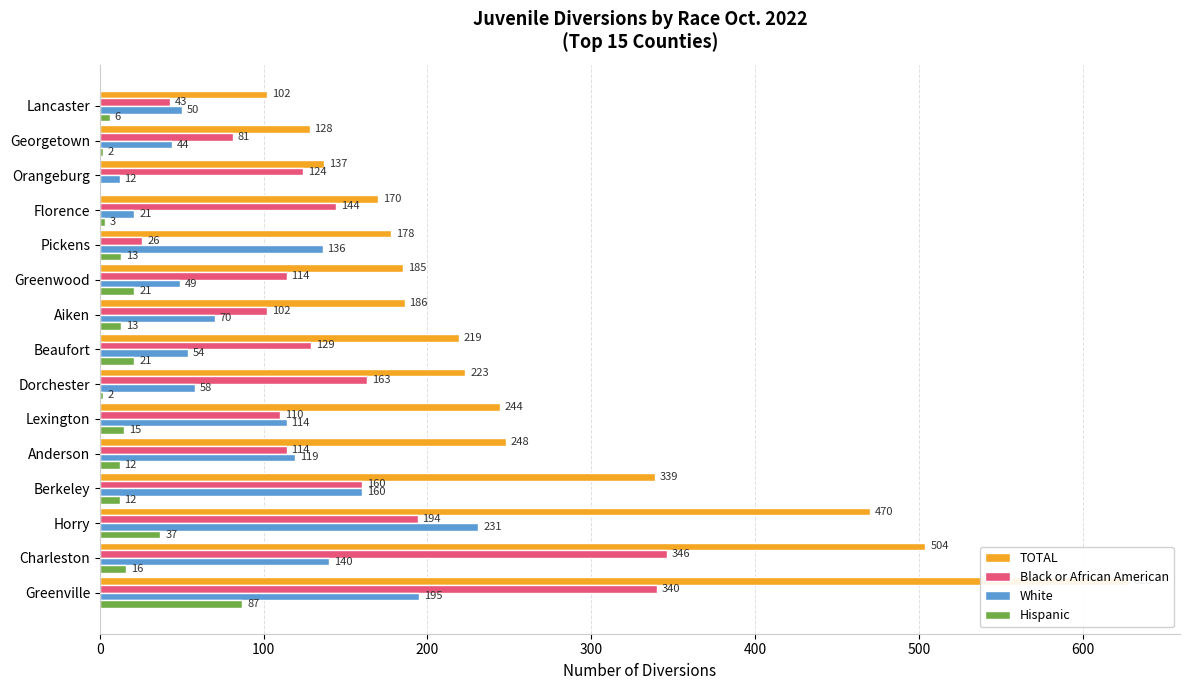

How many groups of bars are there?

15